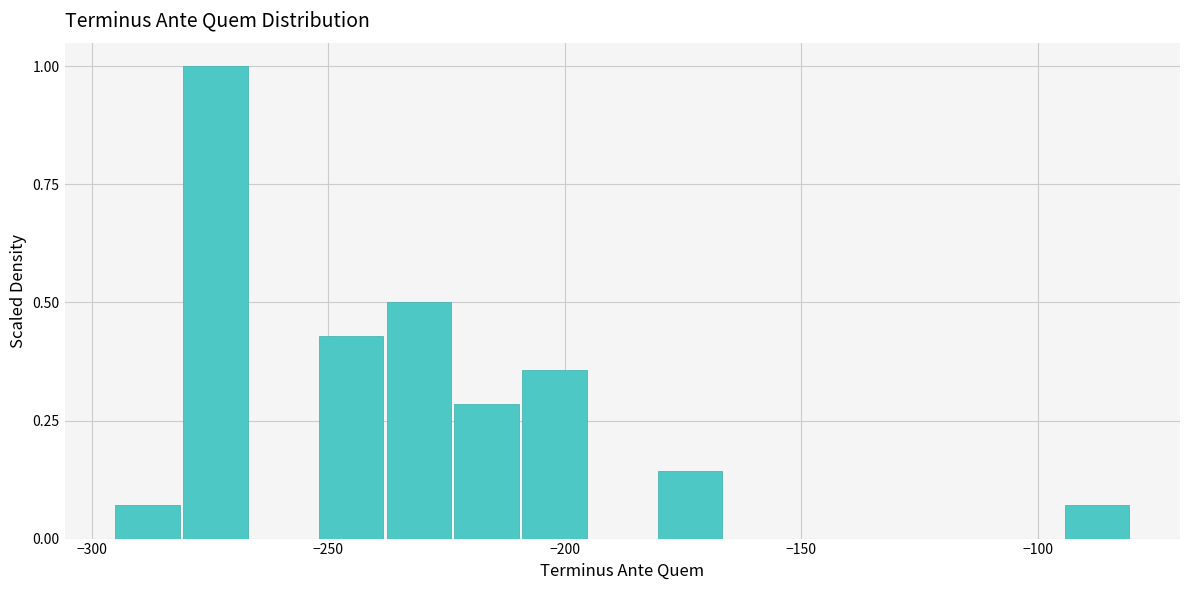

Around what value on the x-axis is the tallest bar? Give the approximate position of its centre, as read against the axis.

-275